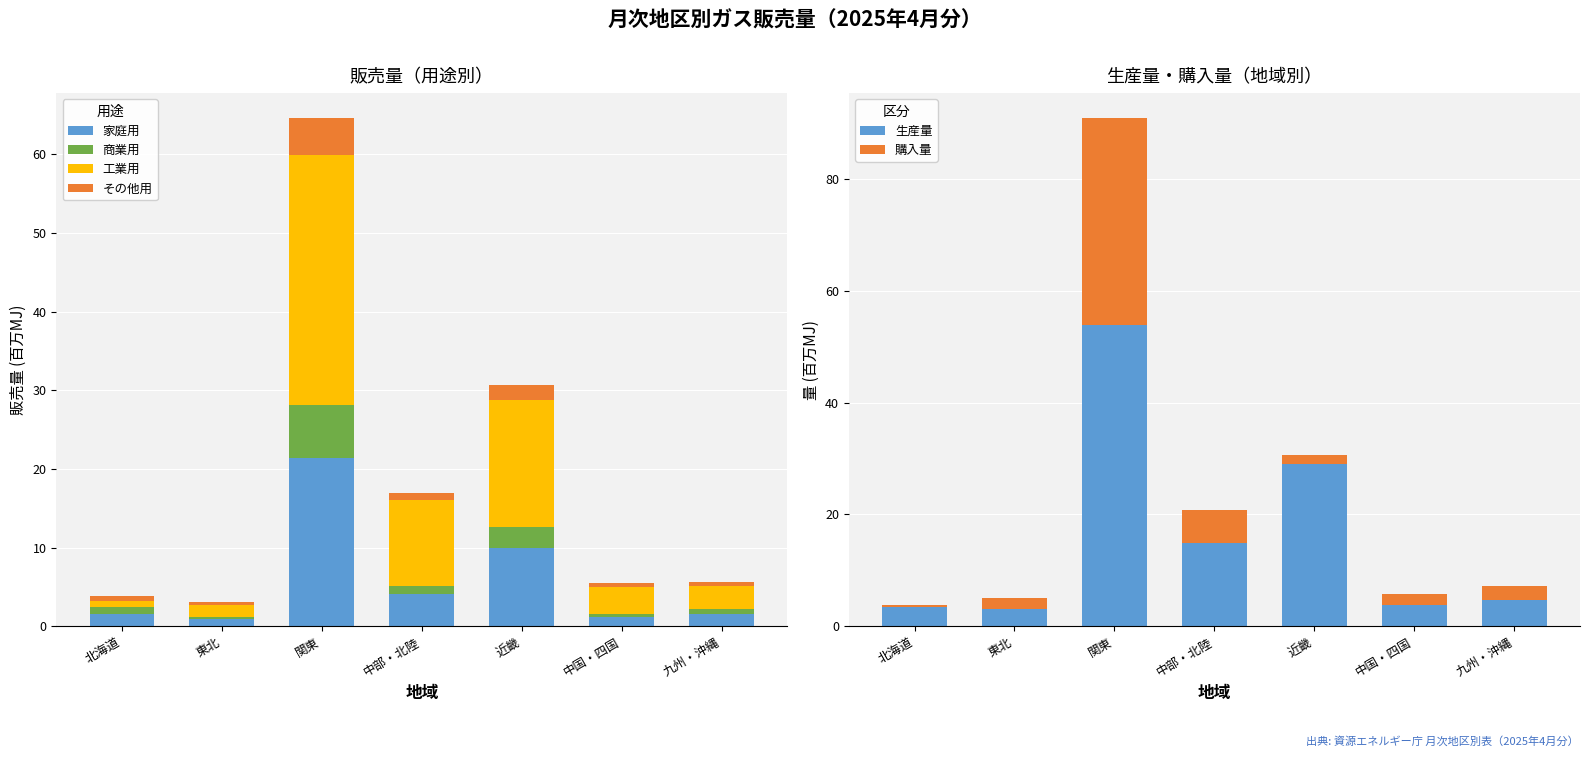

What is the difference between the second highest and minimum values in the 購入量 series?

5.6